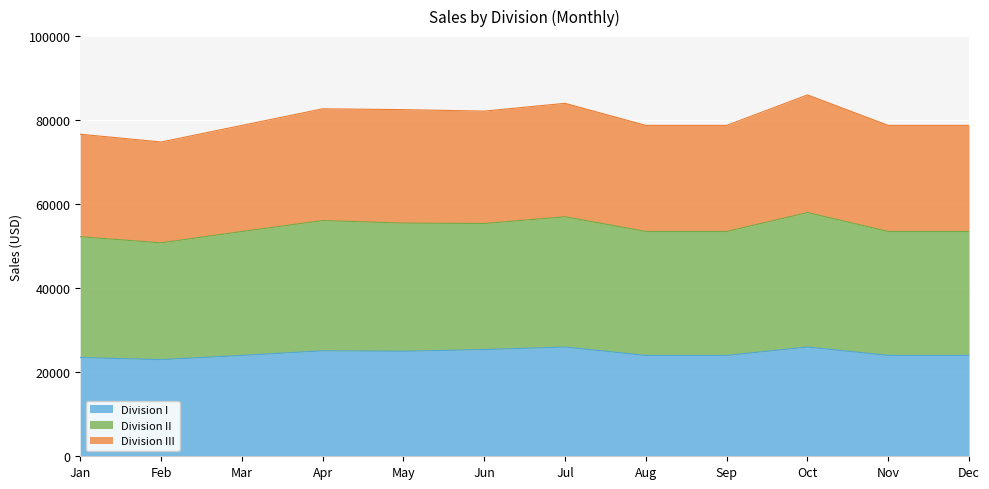

Which series changed the most between Aug and Sep?

Division I